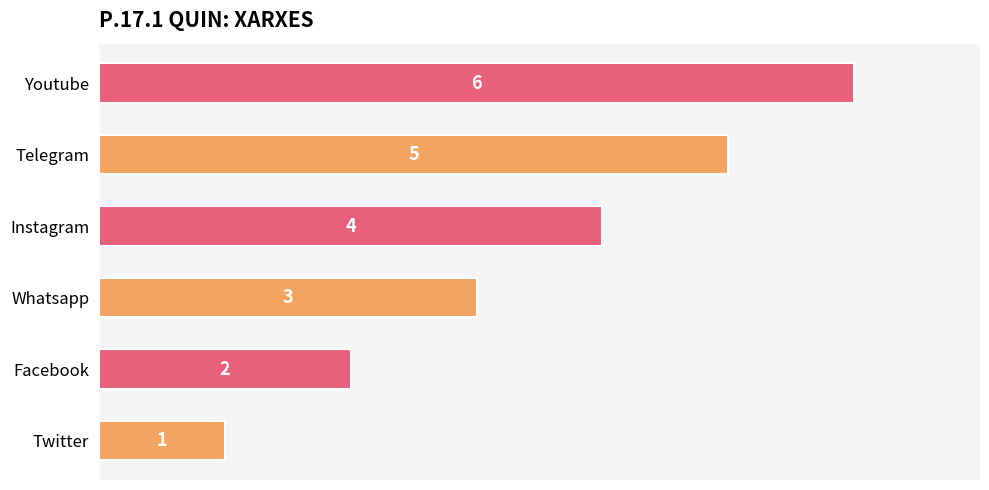

Rank the categories by value from highest to lowest.

Youtube, Telegram, Instagram, Whatsapp, Facebook, Twitter